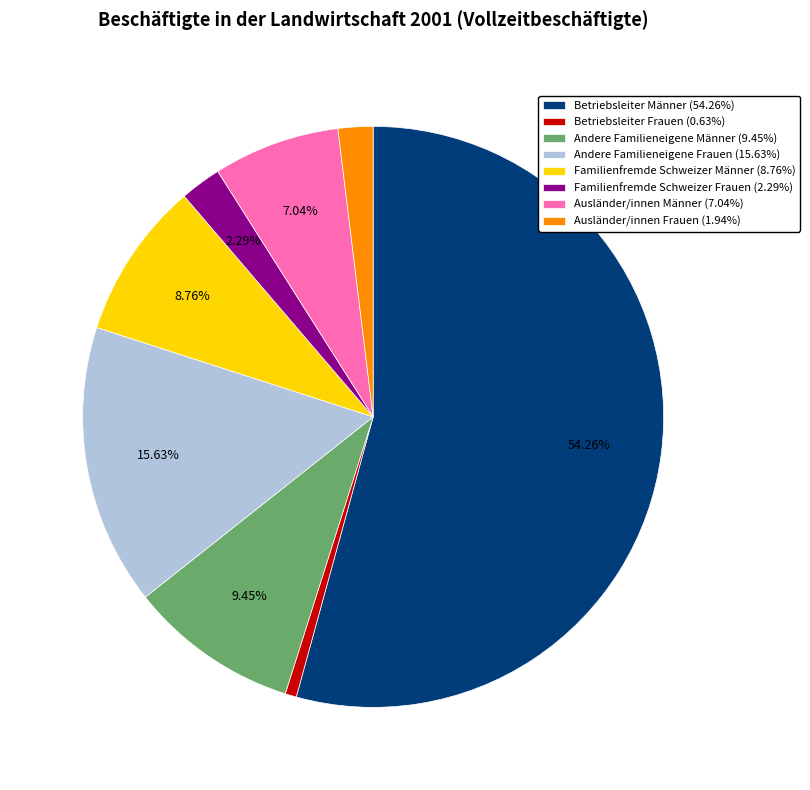

To the nearest percent, what is the average slice percentage?

12%